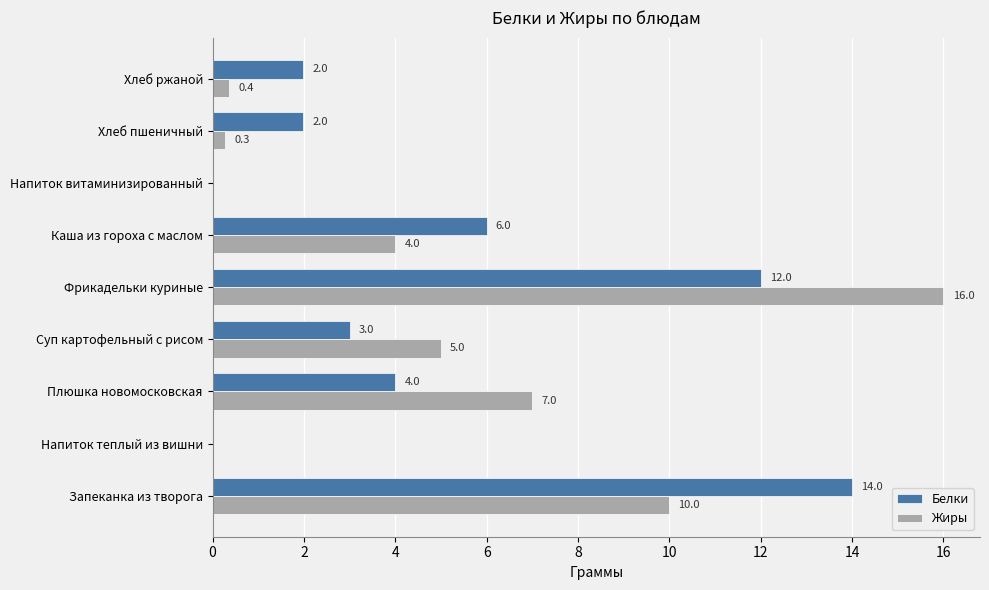

True or false: Белки has a value of 16.0 at Фрикадельки куриные.

False